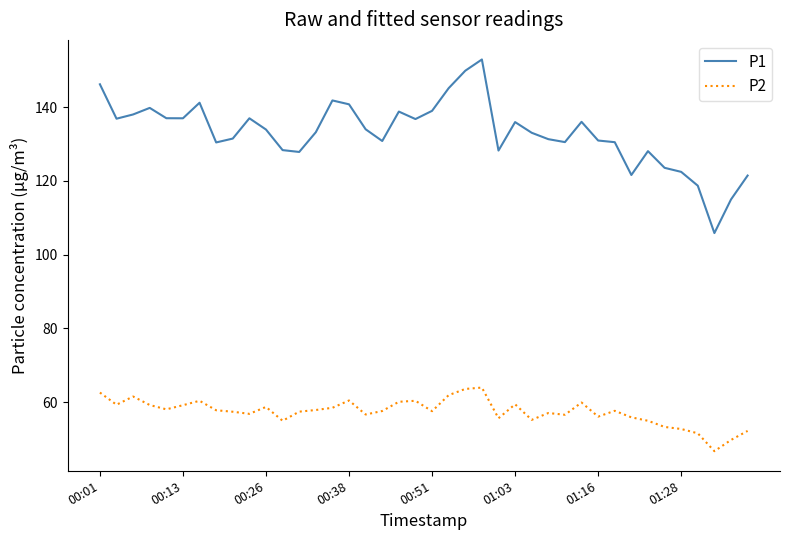

Rank the series by their average value, from lowest to highest.

P2, P1